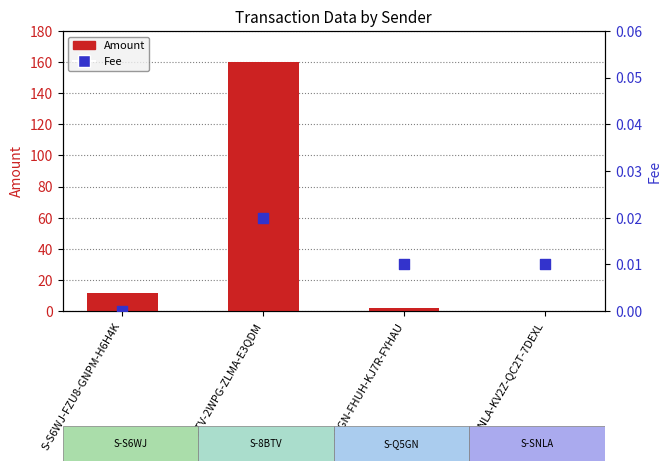

Is the value of Fee at S-SNLA-KV2Z-QC2T-7DEXL greater than the value of Amount at S-8BTV-2WPG-ZLMA-E3QDM?

No